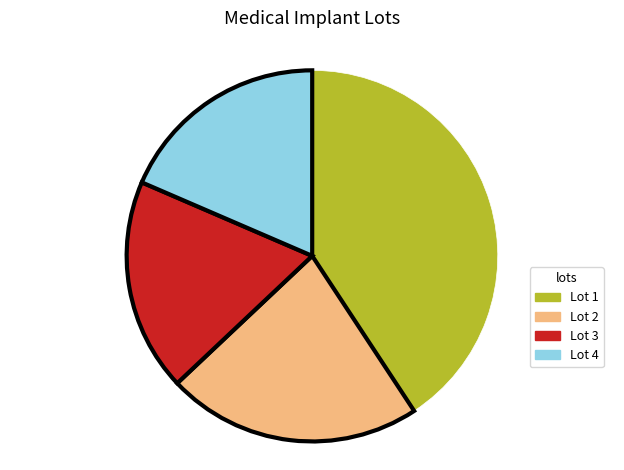

Count the number of slices in the pie.

4